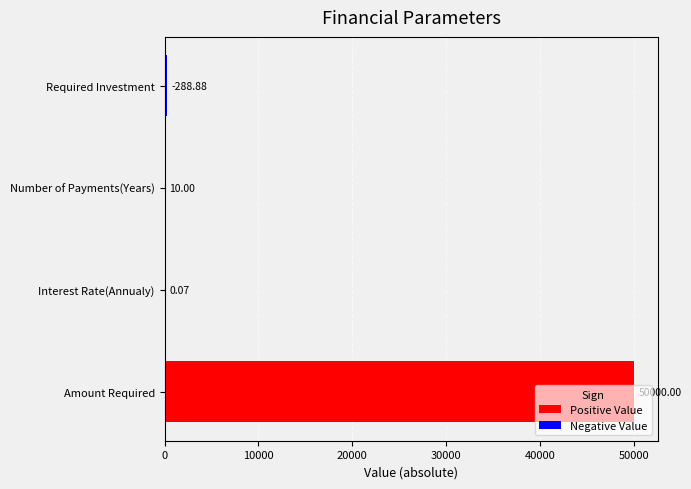

Which label corresponds to the largest value in the chart?

Amount Required